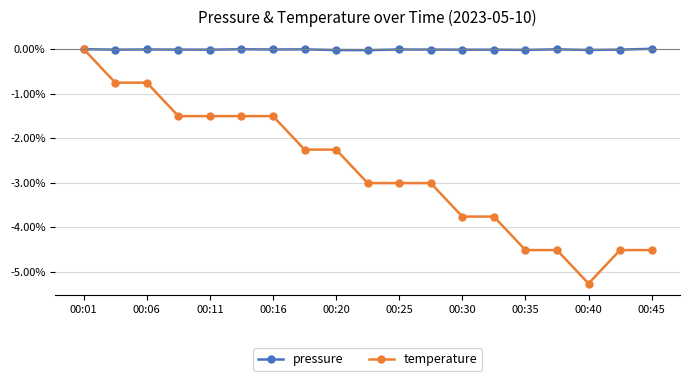

Which series has the widest spread of values?

temperature